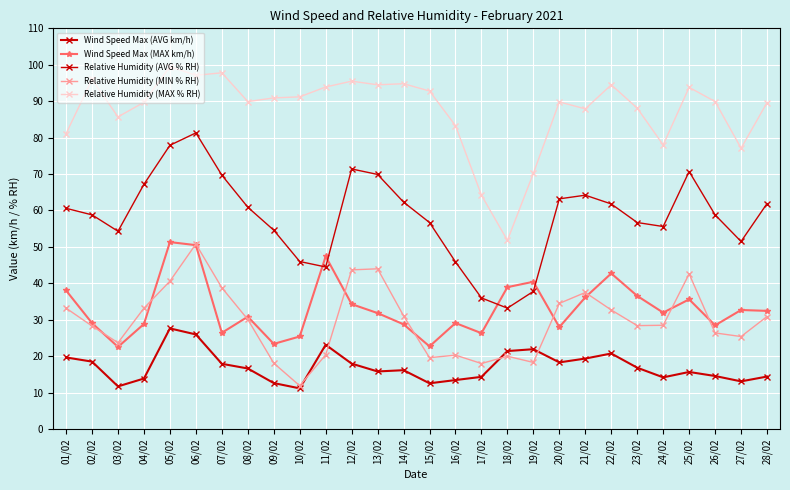

How many categories are shown in the chart?

28